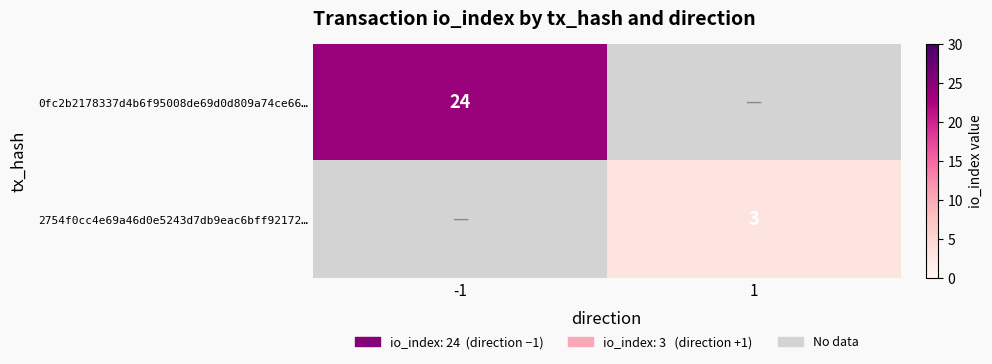

True or false: 2754f0cc4e69a46d0e5243d7db9eac6bff92172… has a value of 1 at 1.

False